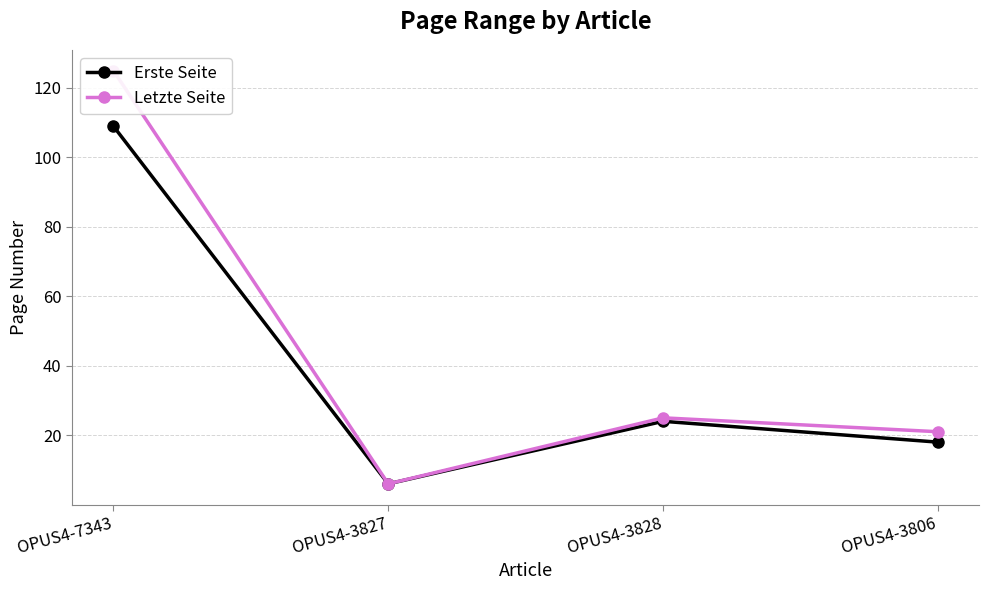

What is the difference between the second highest and minimum values in the Erste Seite series?

18